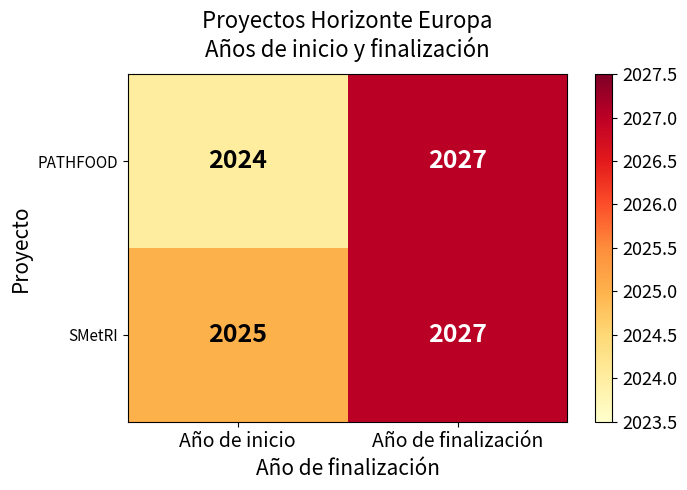

At which label does PATHFOOD reach its minimum?

Año de inicio